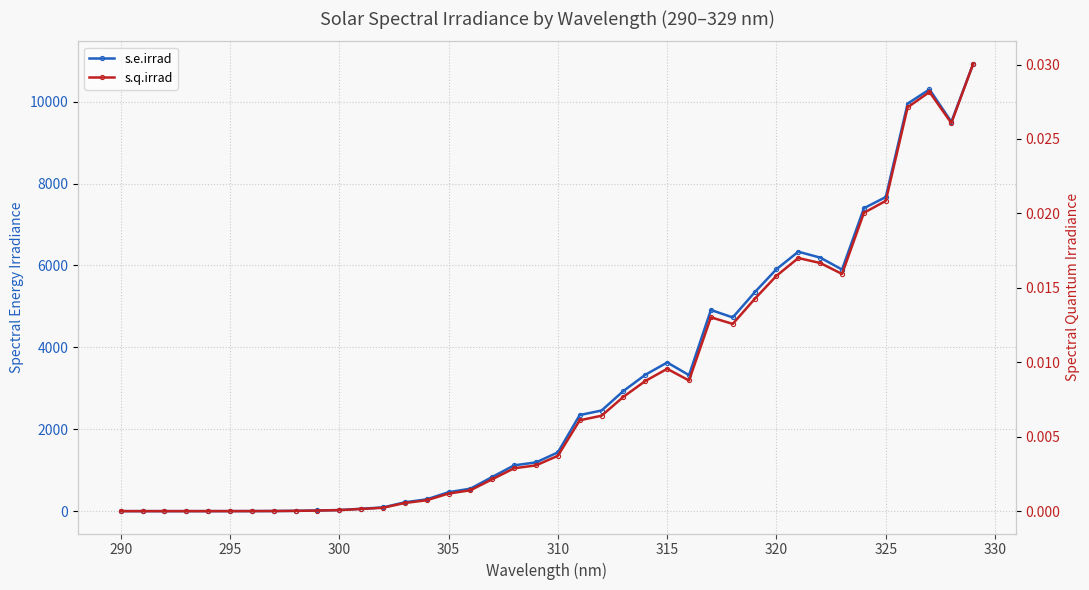

Does the chart display data point markers on the line(s)?

Yes